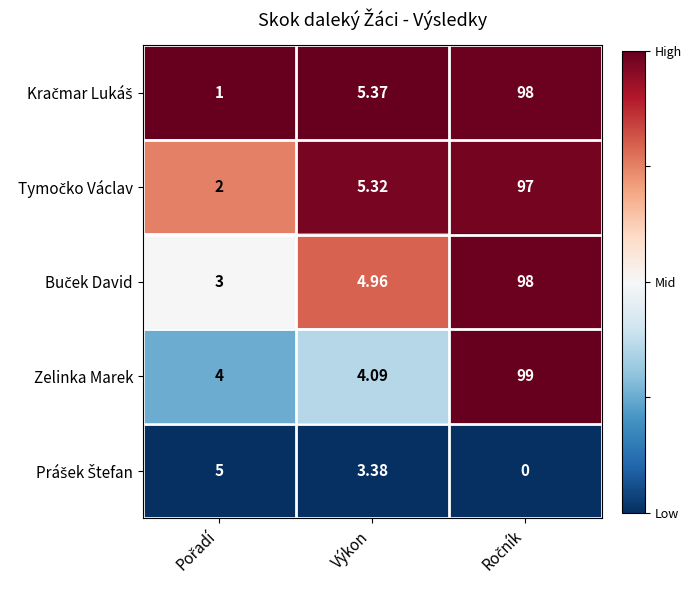

At which label is Zelinka Marek closest to 51?

Výkon